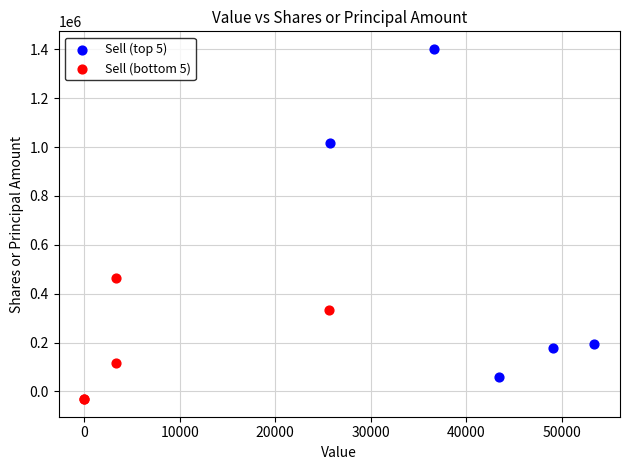

Which series contains the lowest Y value?

Sell (bottom 5)